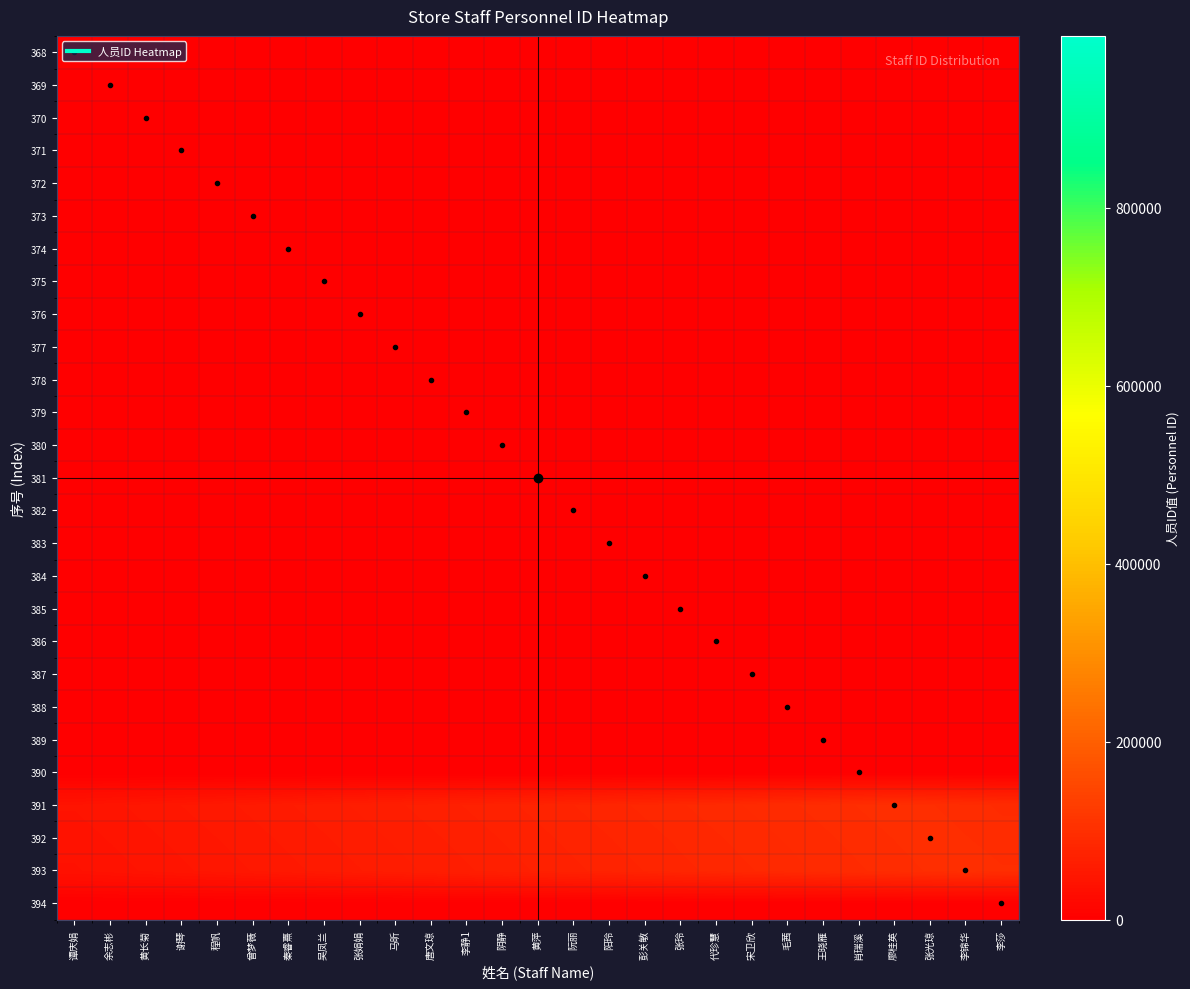

List the series in order of their peak value, highest first.

393, 391, 392, 394, 390, 389, 387, 388, 383, 384, 386, 385, 382, 369, 378, 377, 380, 376, 381, 375, 373, 372, 370, 379, 368, 374, 371